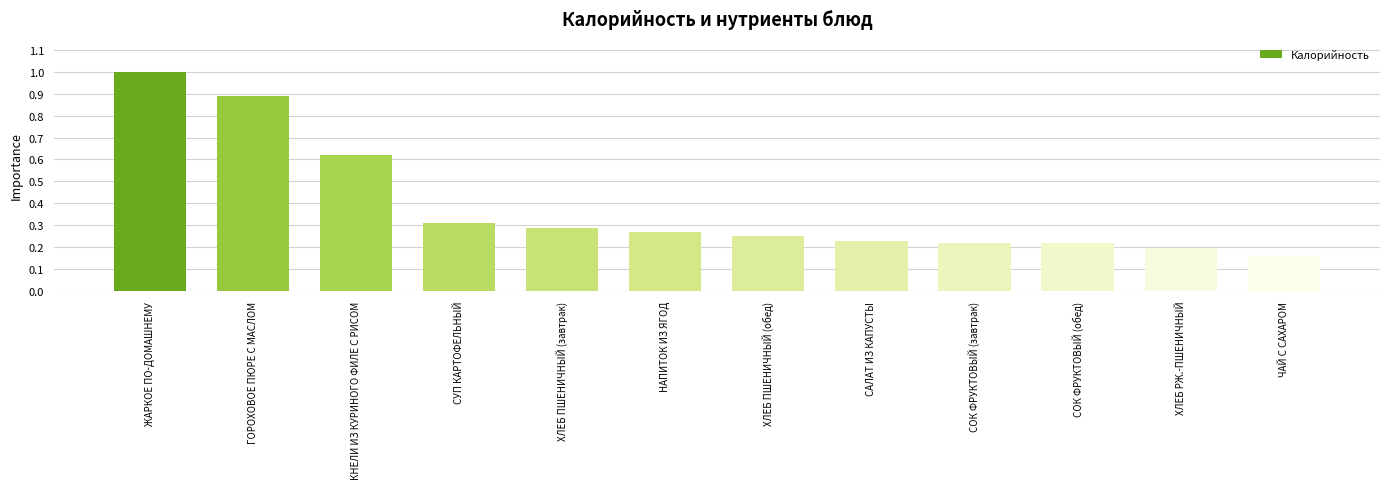

What is the change in value from ГОРОХОВОЕ ПЮРЕ С МАСЛОМ to ХЛЕБ РЖ.-ПШЕНИЧНЫЙ?

-0.7